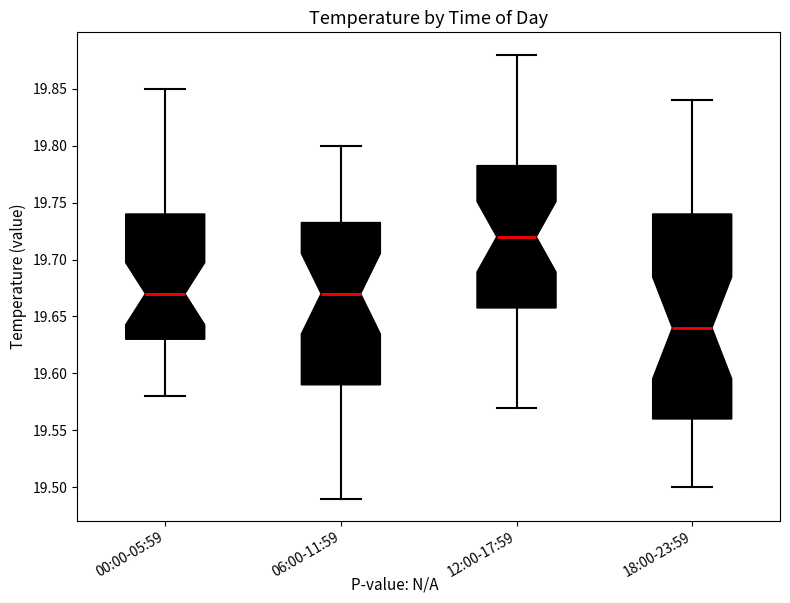

Reading left to right, transcribe this box plot: for each box, give where its median line is, the range the box spans, and where its two whiskers end, as read against the y-axis. The values are not printed on the chart, so give them approximately, as read against the axis.

00:00-05:59: median 19.670, box 19.630 to 19.740, whiskers 19.580 to 19.850
06:00-11:59: median 19.670, box 19.590 to 19.735, whiskers 19.490 to 19.800
12:00-17:59: median 19.720, box 19.660 to 19.785, whiskers 19.570 to 19.880
18:00-23:59: median 19.640, box 19.560 to 19.740, whiskers 19.500 to 19.840